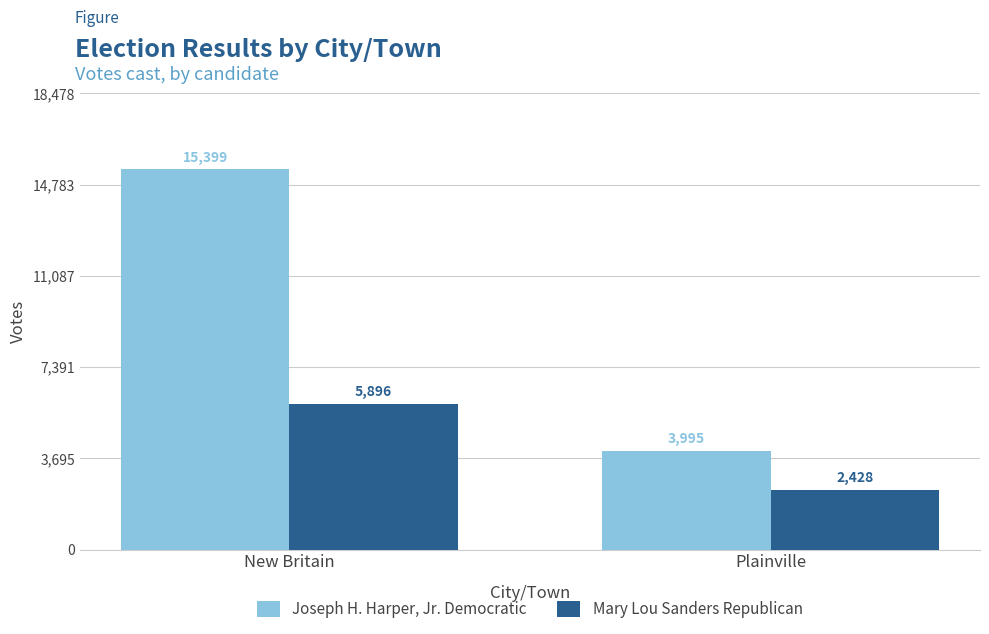

Which series has the largest total across all categories?

Joseph H. Harper, Jr. Democratic